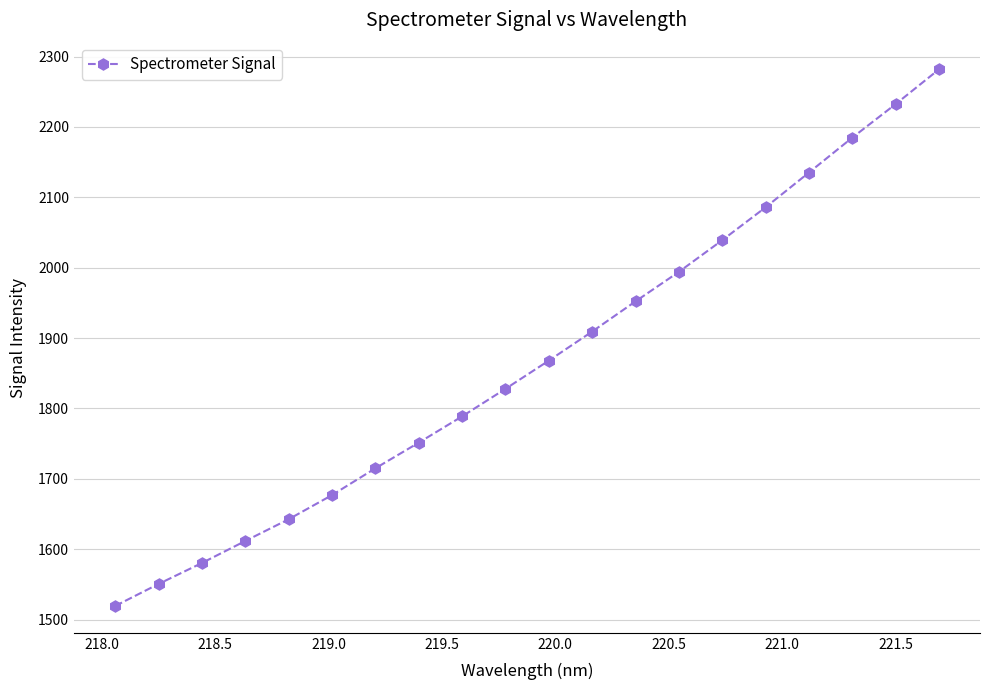

How many lines are shown in the chart?

1